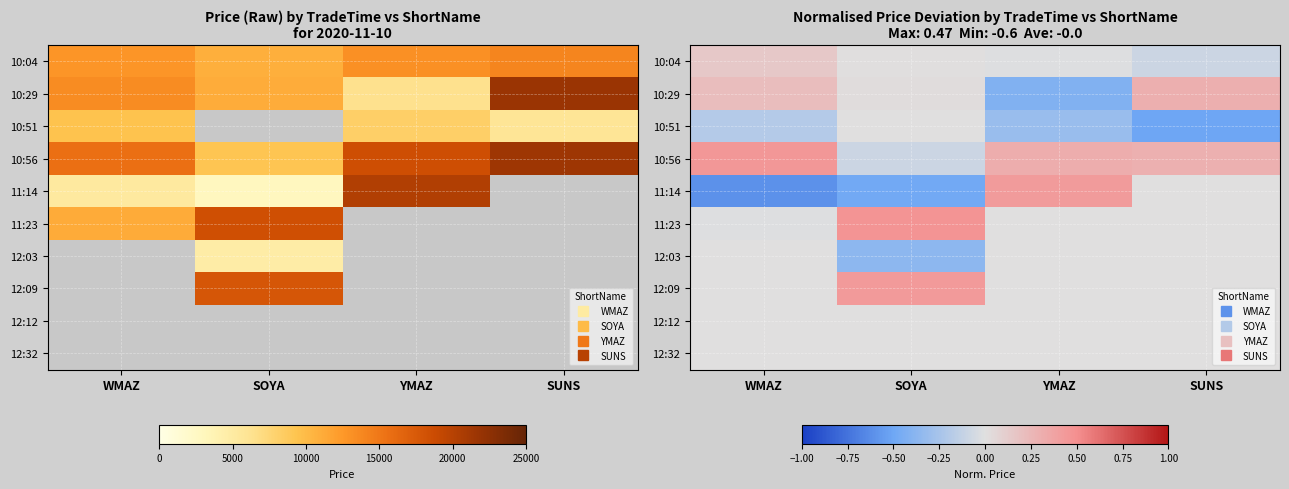

What is the average value of the 12:03 series?

-0.1